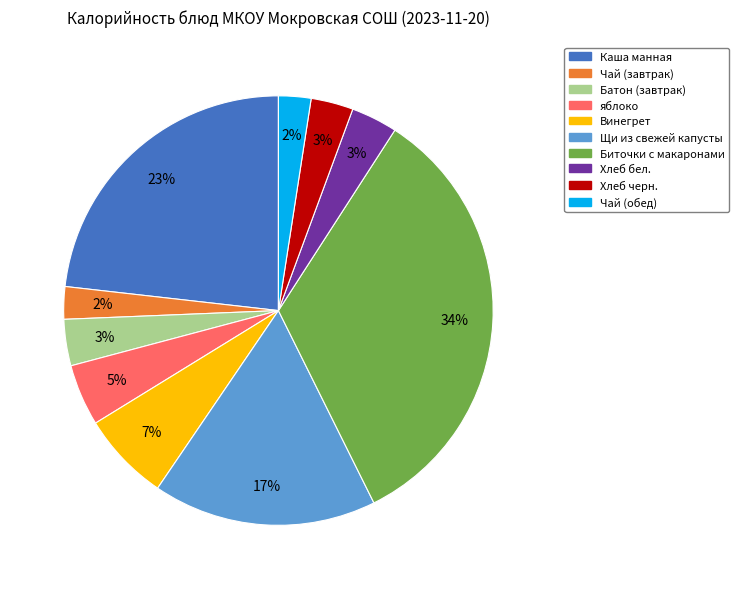

To the nearest percent, what percentage of the pie is Каша манная?

23%